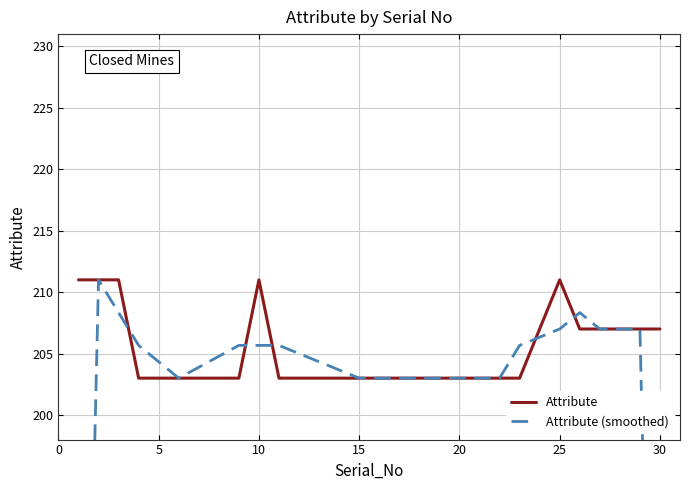

After their last crossing, which series has the higher values: Attribute or Attribute (smoothed)?

Attribute (smoothed)